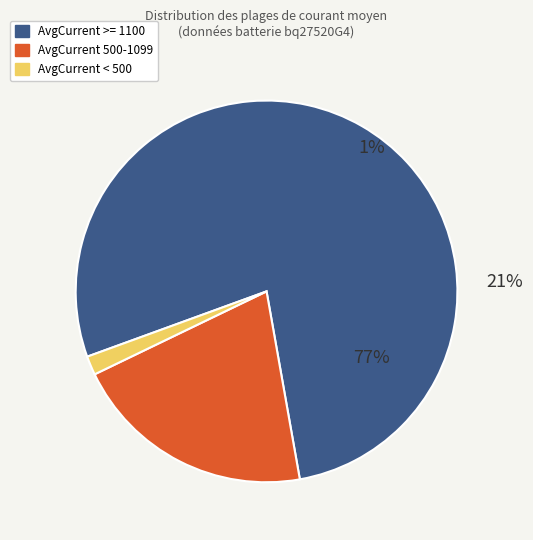

How many segments does this pie chart have?

3